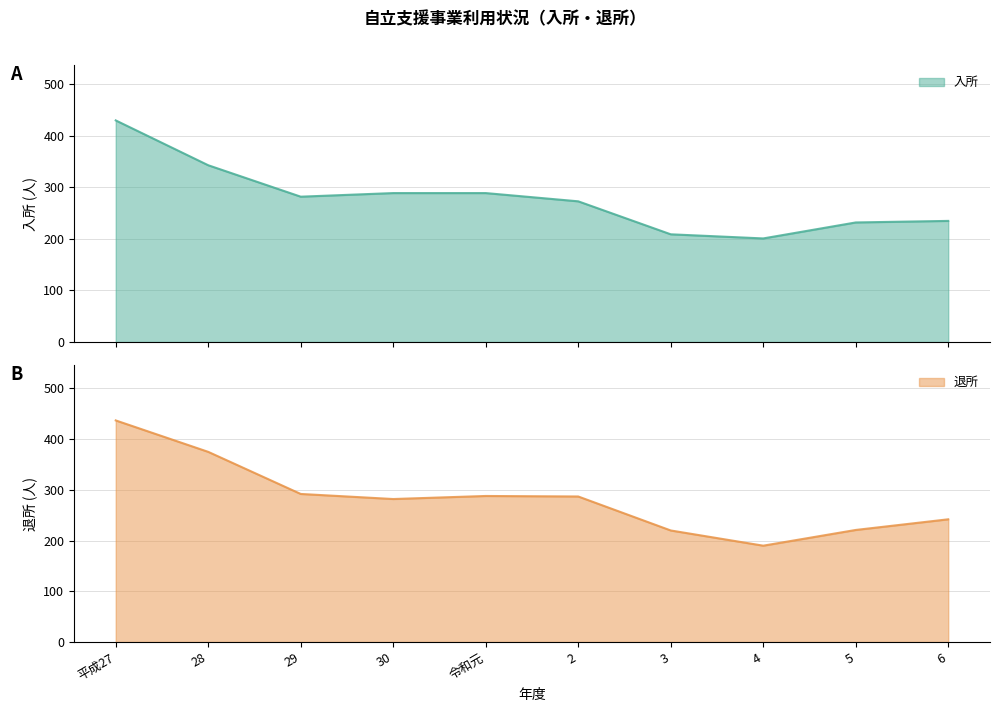

Is it true that 入所 equals 201 at 4?

True